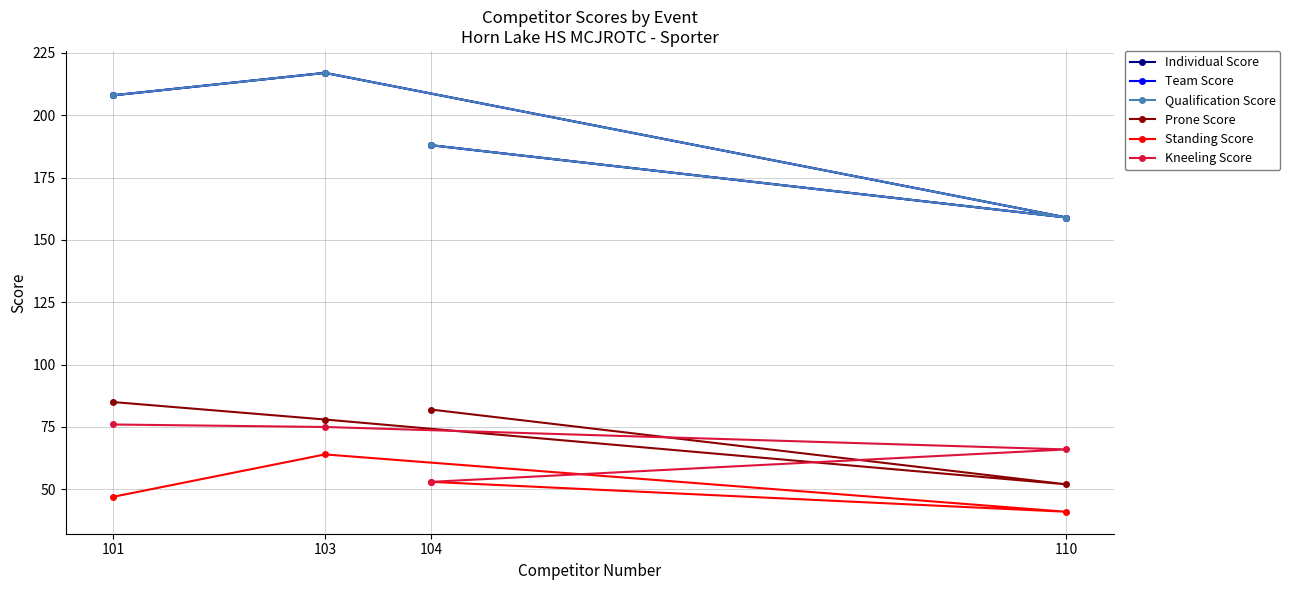

What is the value of the Prone Score point at the 2nd from the left?

78